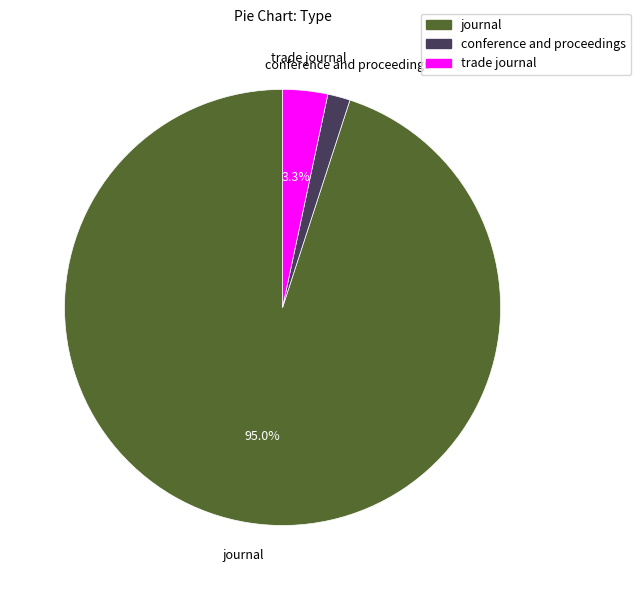

Combined, what portion of the pie is journal and trade journal?

98.3%